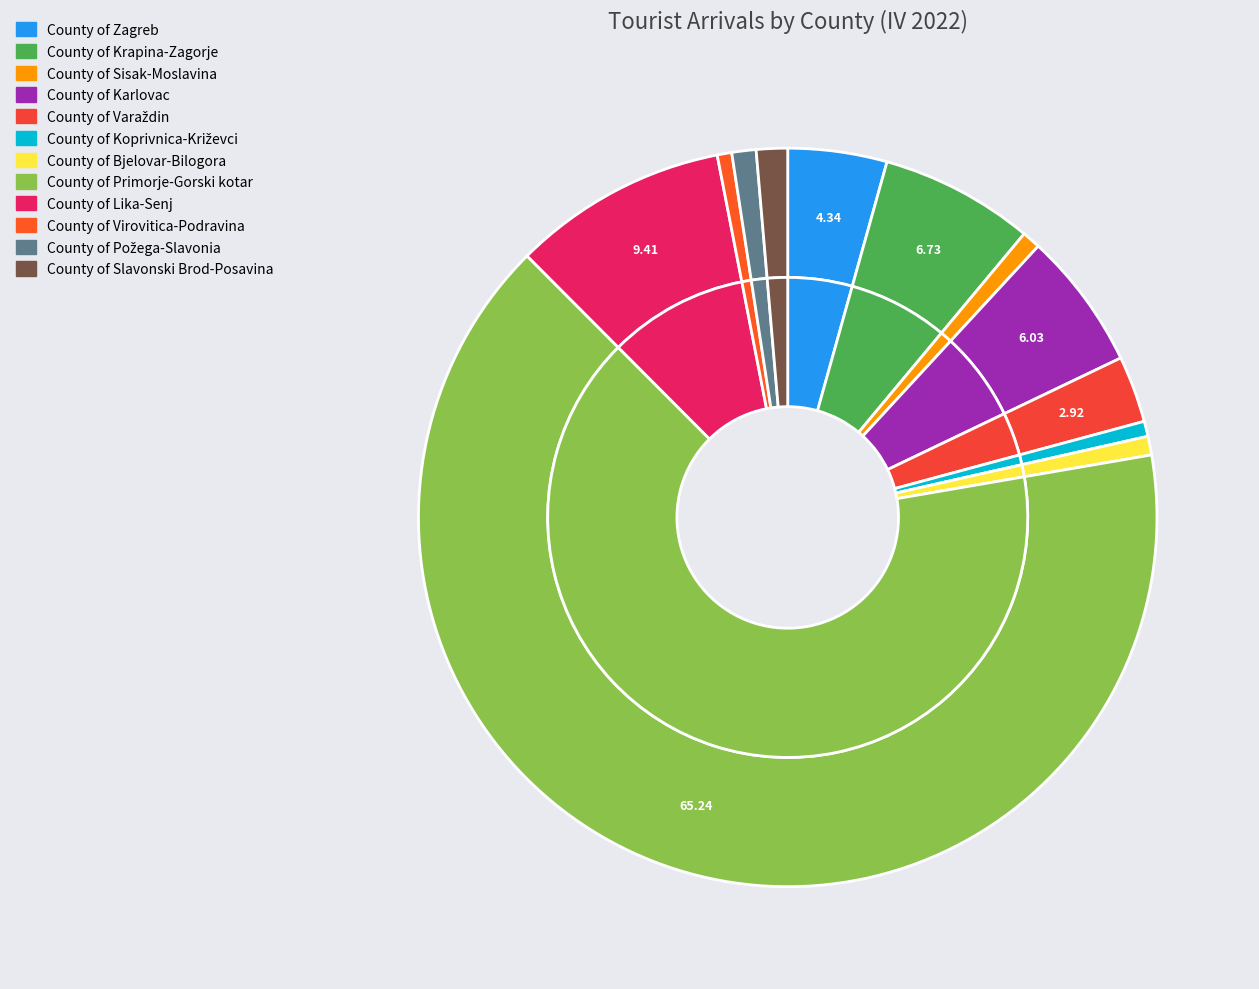

What is the ratio of the value at 6 to the value at 11?

0.6